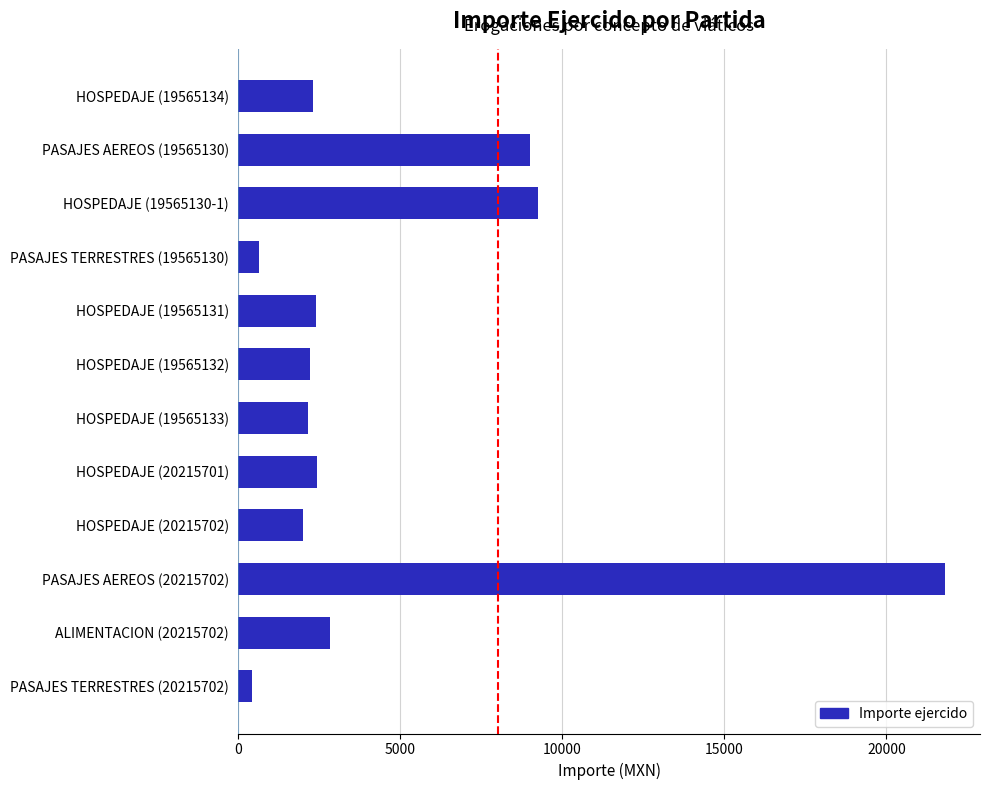

What is the difference between the maximum and minimum values?

21395.0